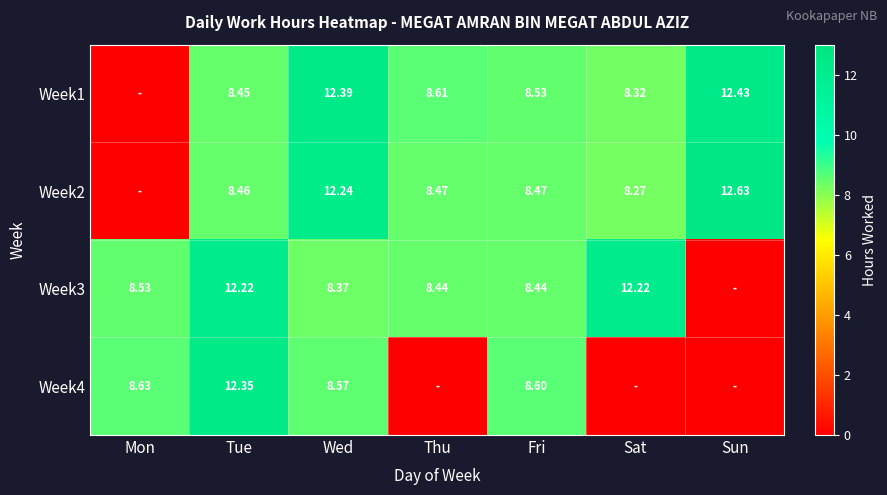

Is the value of Week2 at Sat greater than the value of Week4 at Wed?

No